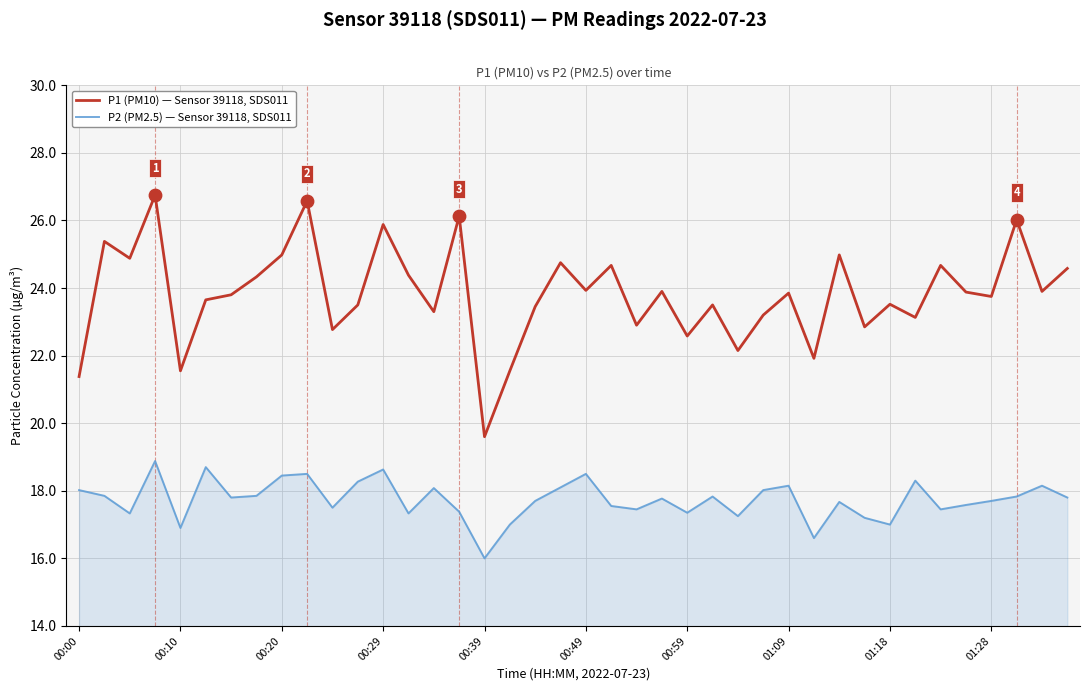

Rank the series by their average value, from lowest to highest.

P2 (PM2.5) — Sensor 39118, SDS011, P1 (PM10) — Sensor 39118, SDS011